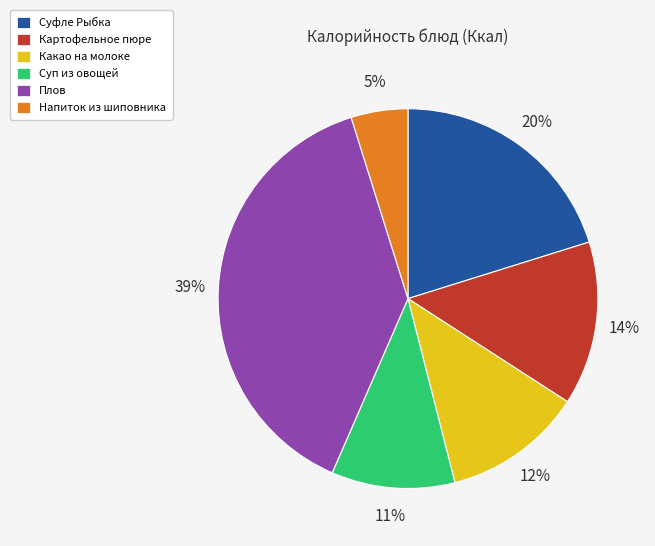

To the nearest percent, what is the combined percentage of Напиток из шиповника and Суфле Рыбка?

25%